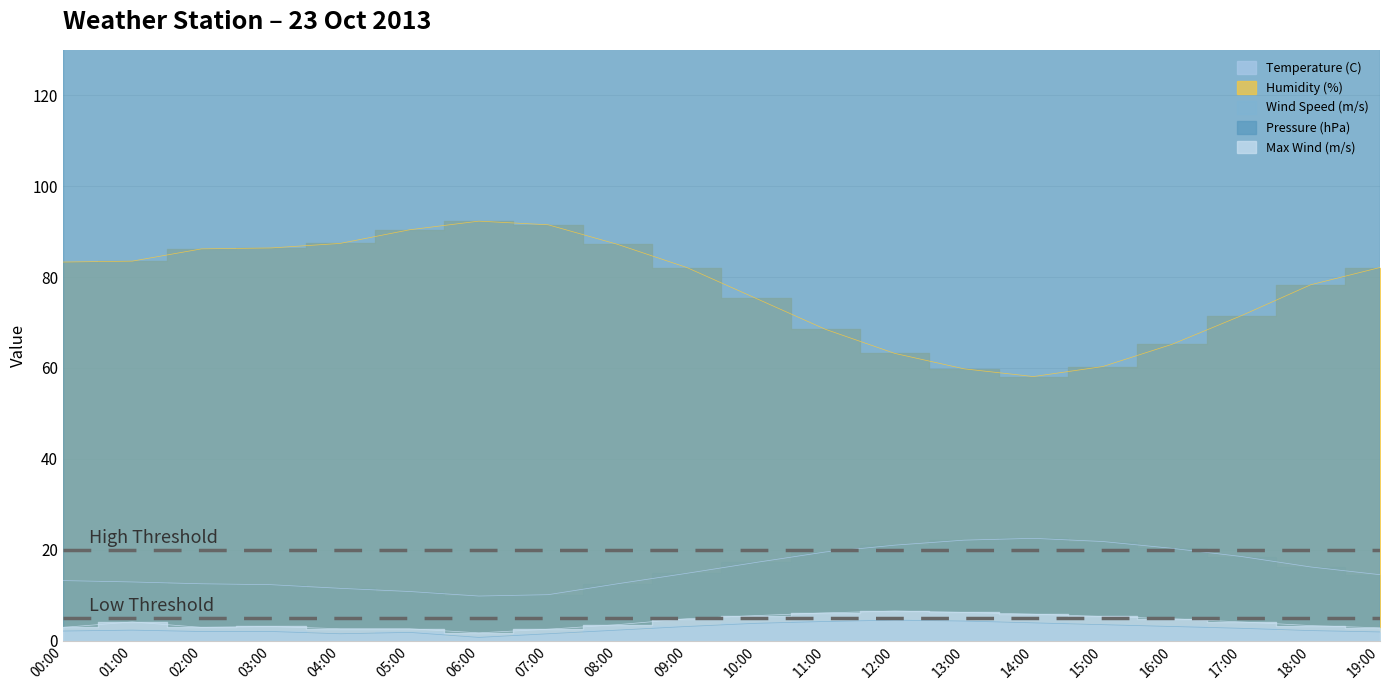

How many values in the Max Wind (m/s) series exceed 4?

10